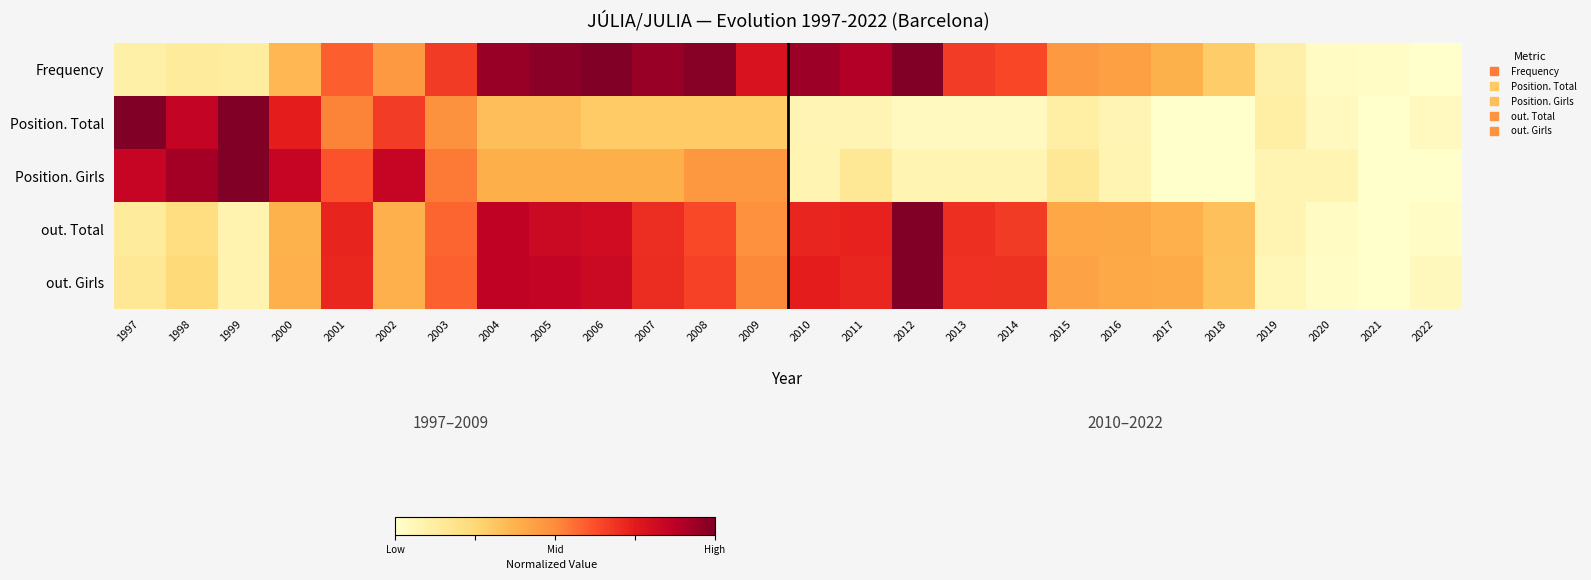

List the series in order of their peak value, highest first.

Frequency, Position. Total, Position. Girls, out. Total, out. Girls